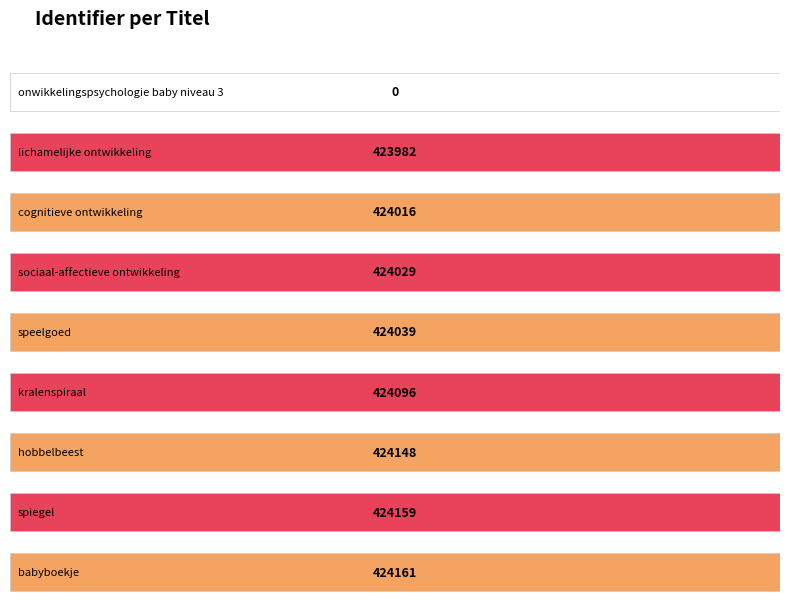

Are the bars grouped side by side (vs. stacked)?

No